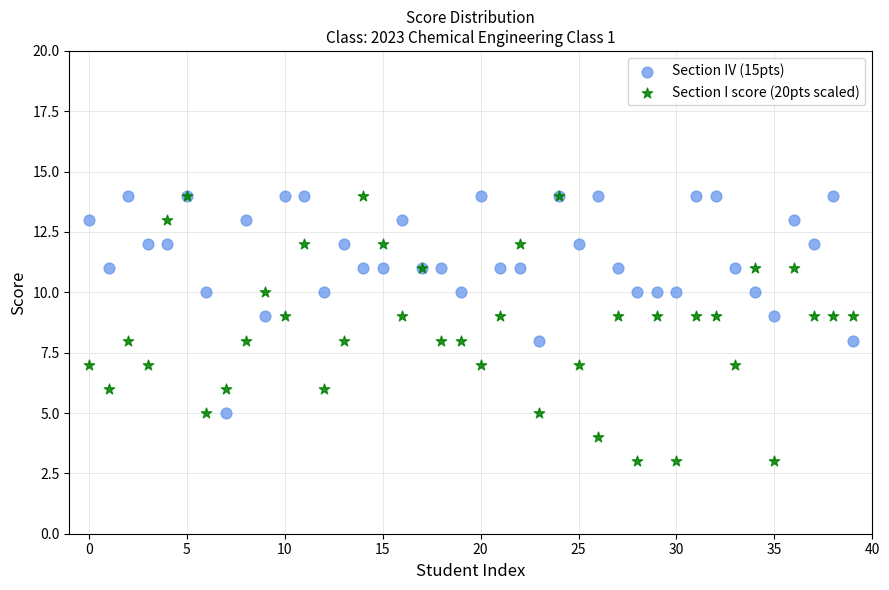

Which series has the largest Y range (max minus min)?

Section I score (20pts scaled)